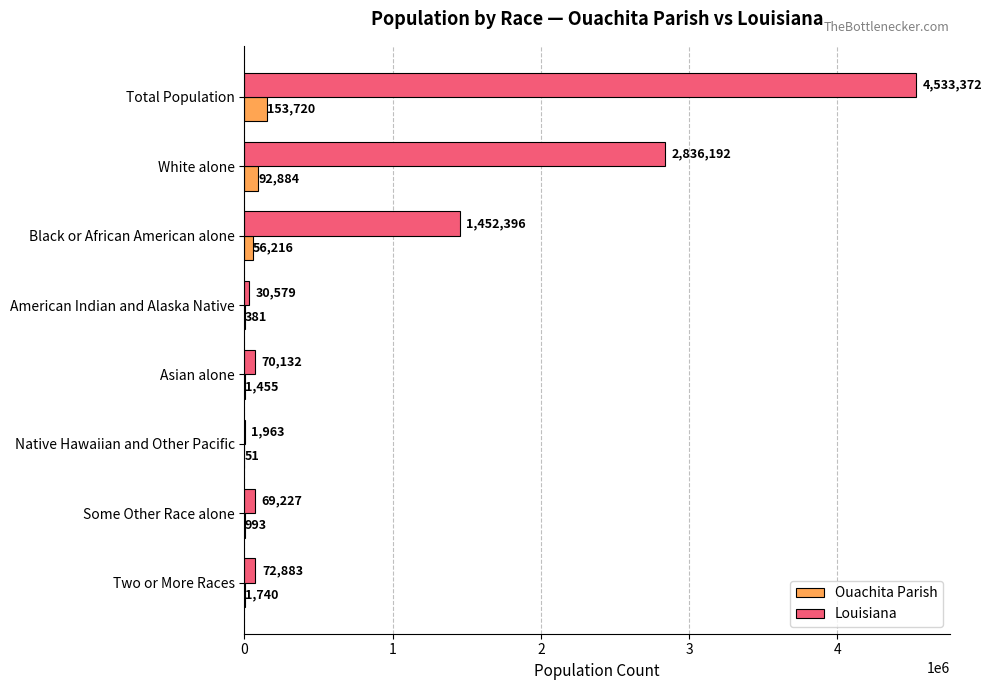

What is the maximum value for Louisiana?

4533372